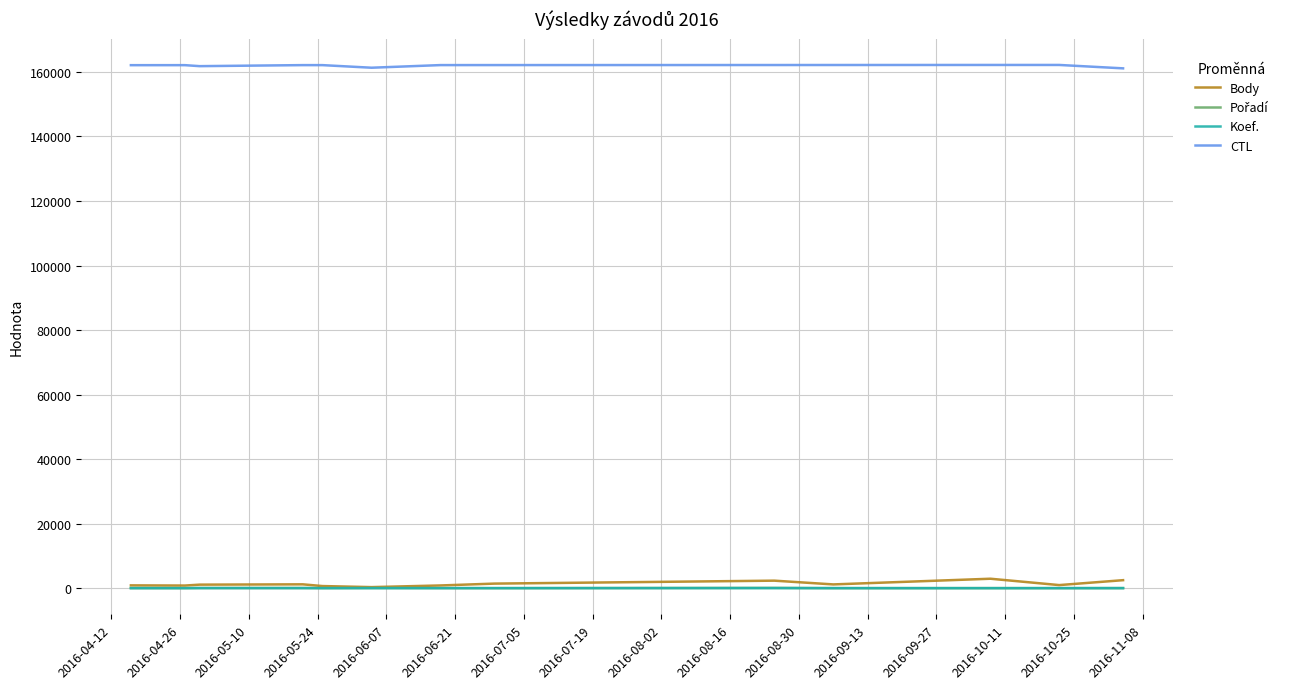

True or false: Koef. and CTL intersect in this chart.

False